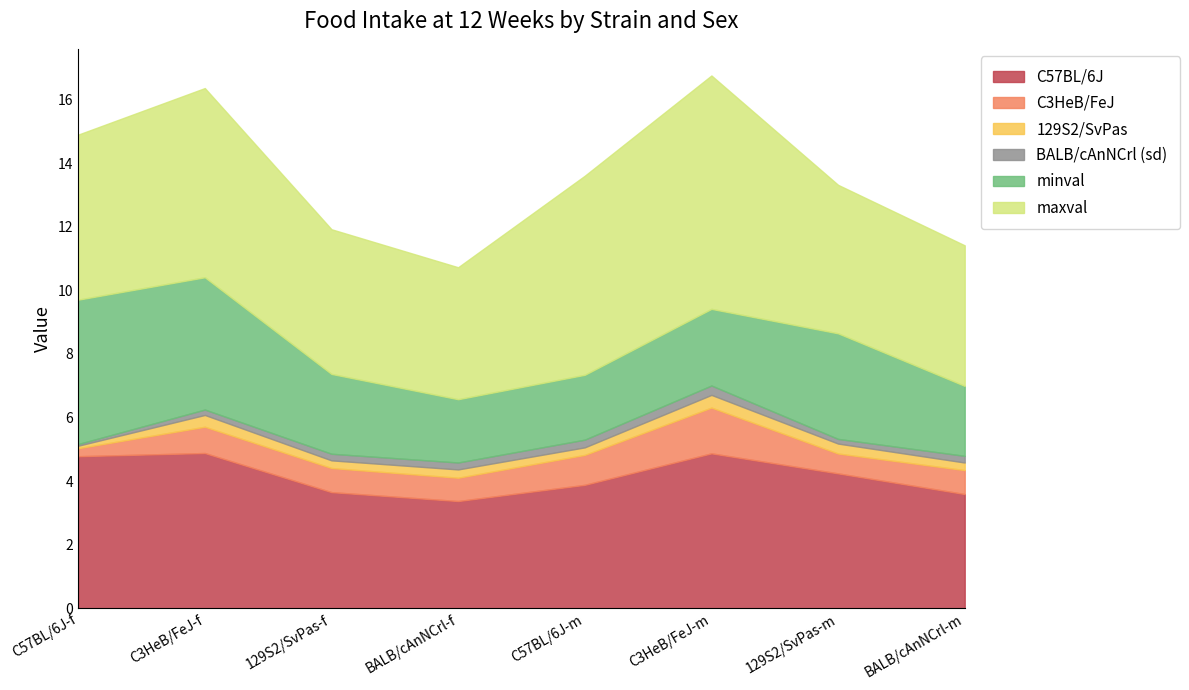

Does the chart display data point markers on the line(s)?

No